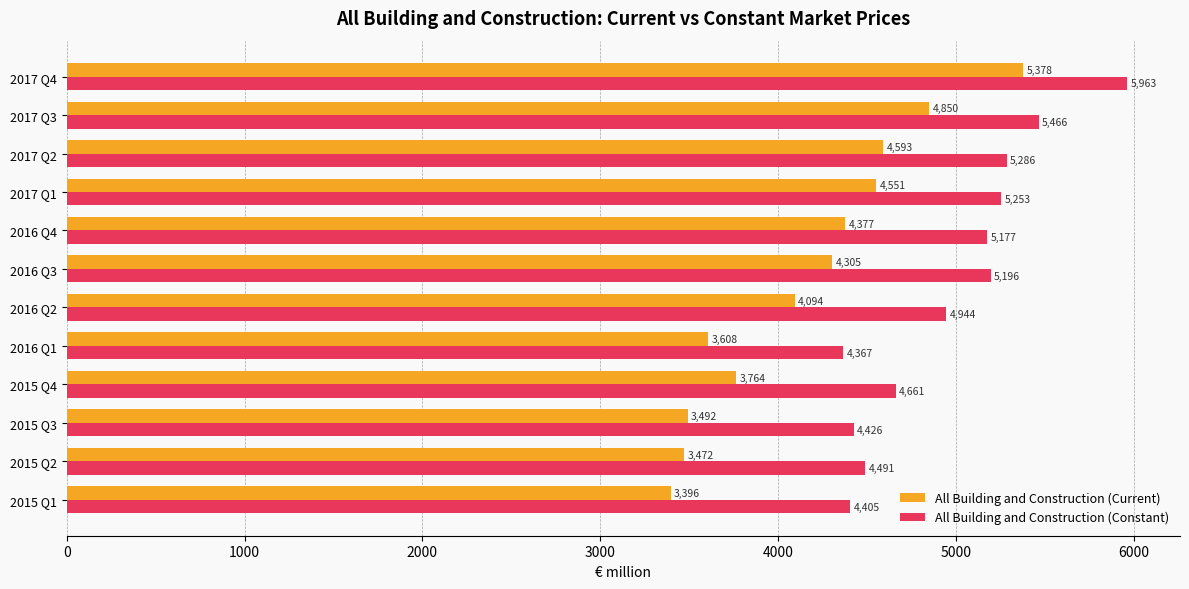

At which label does All Building and Construction (Current) reach its peak?

2017 Q4